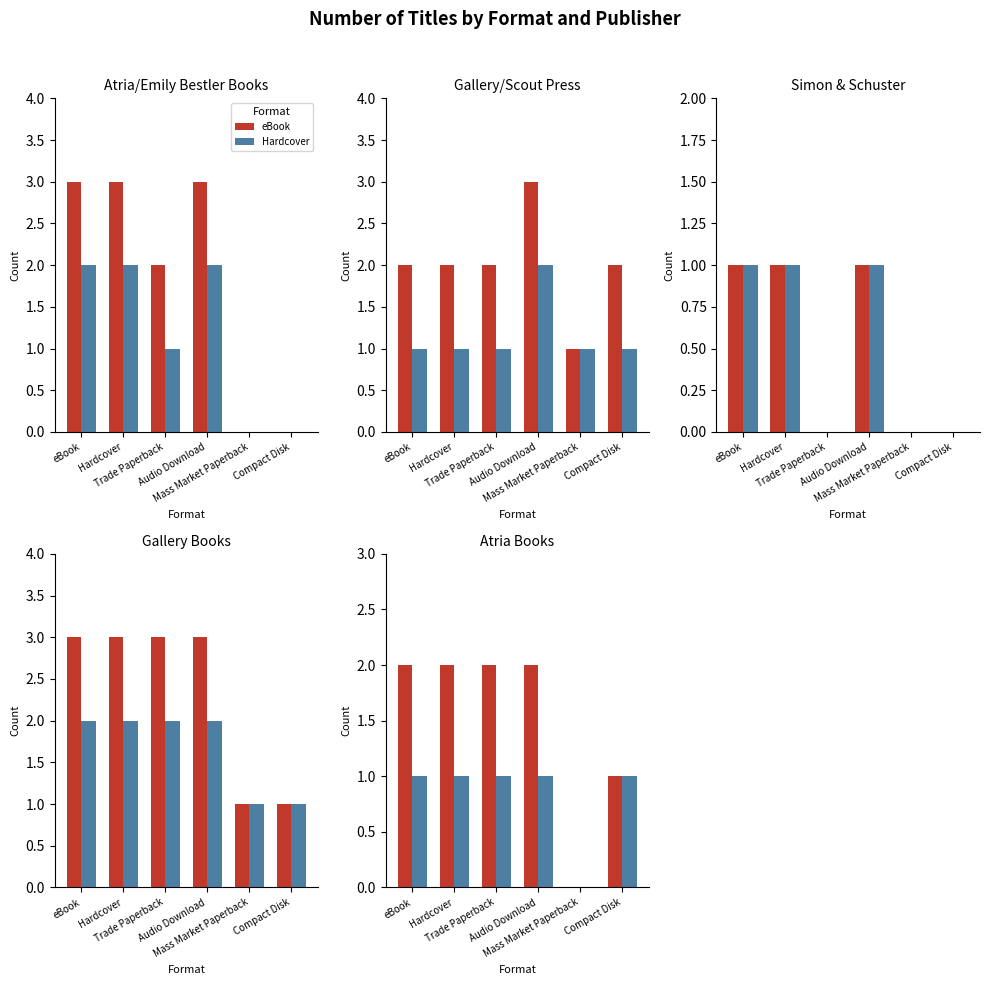

What is the difference between the highest and lowest values at eBook?

1